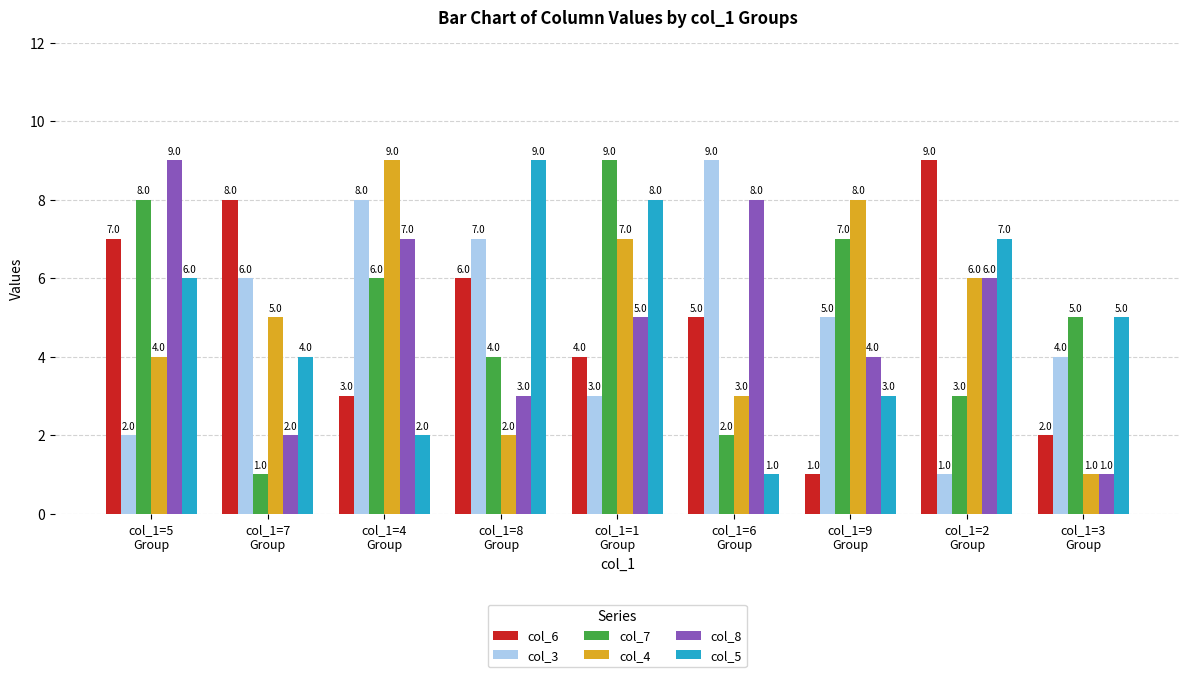

What are all the series names shown in the legend?

col_6, col_3, col_7, col_4, col_8, col_5